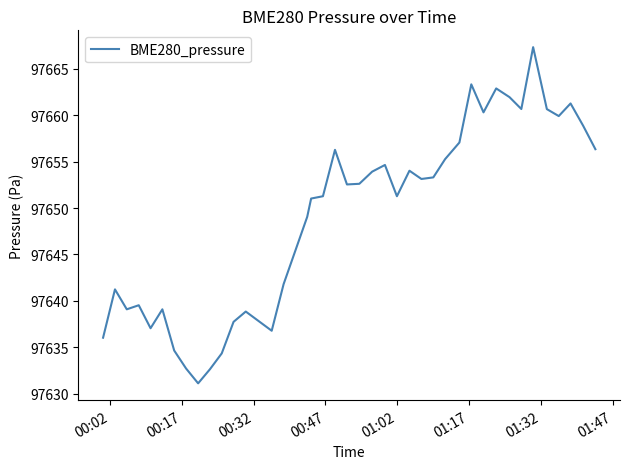

What is the difference between the maximum and minimum values?

36.2